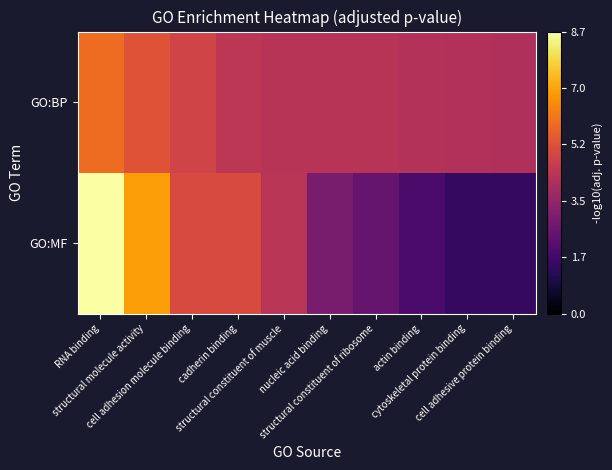

Count the number of categories in the chart.

10